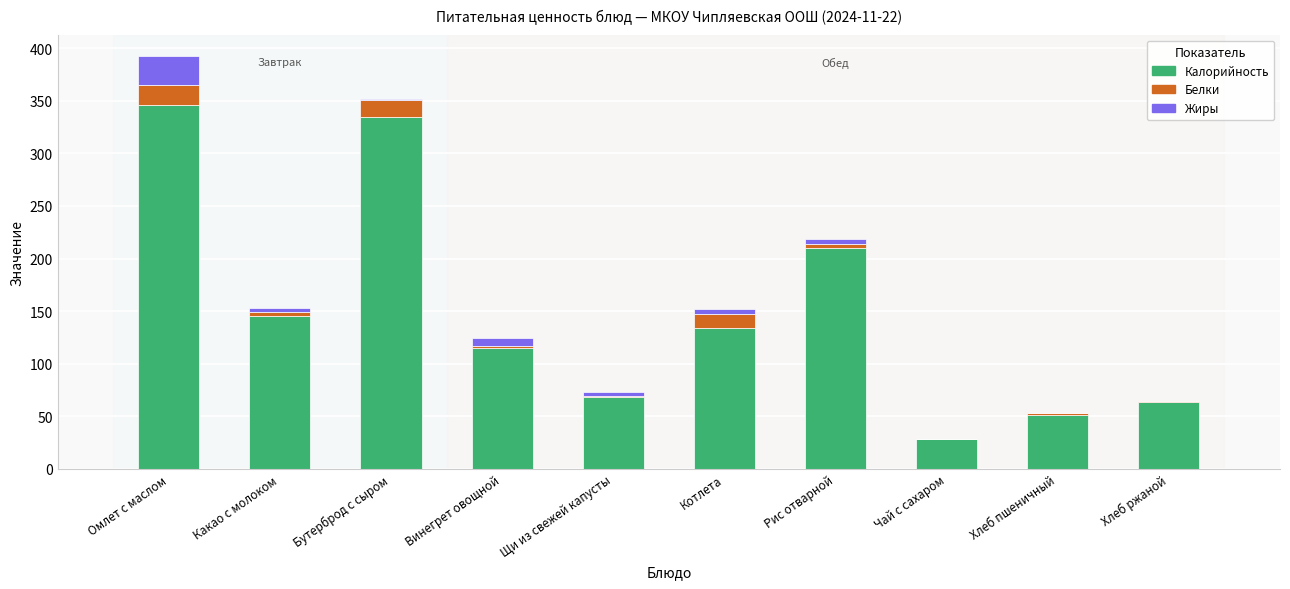

What is the sum of all Калорийность values?

1495.9